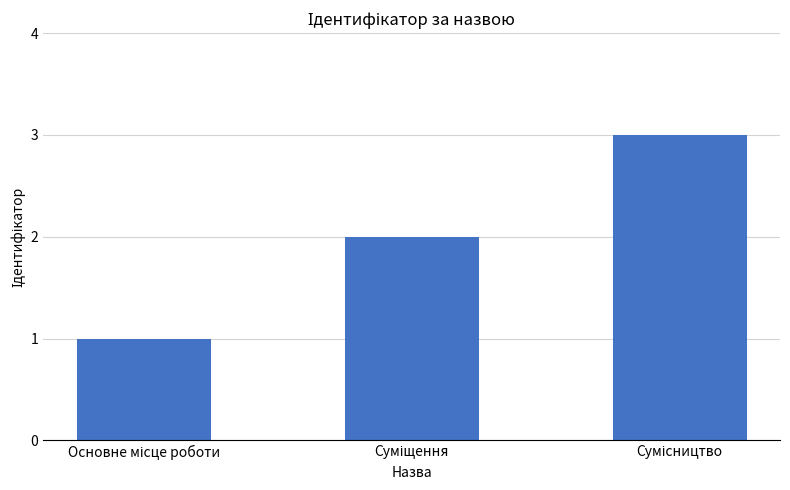

How many values are below 2?

1